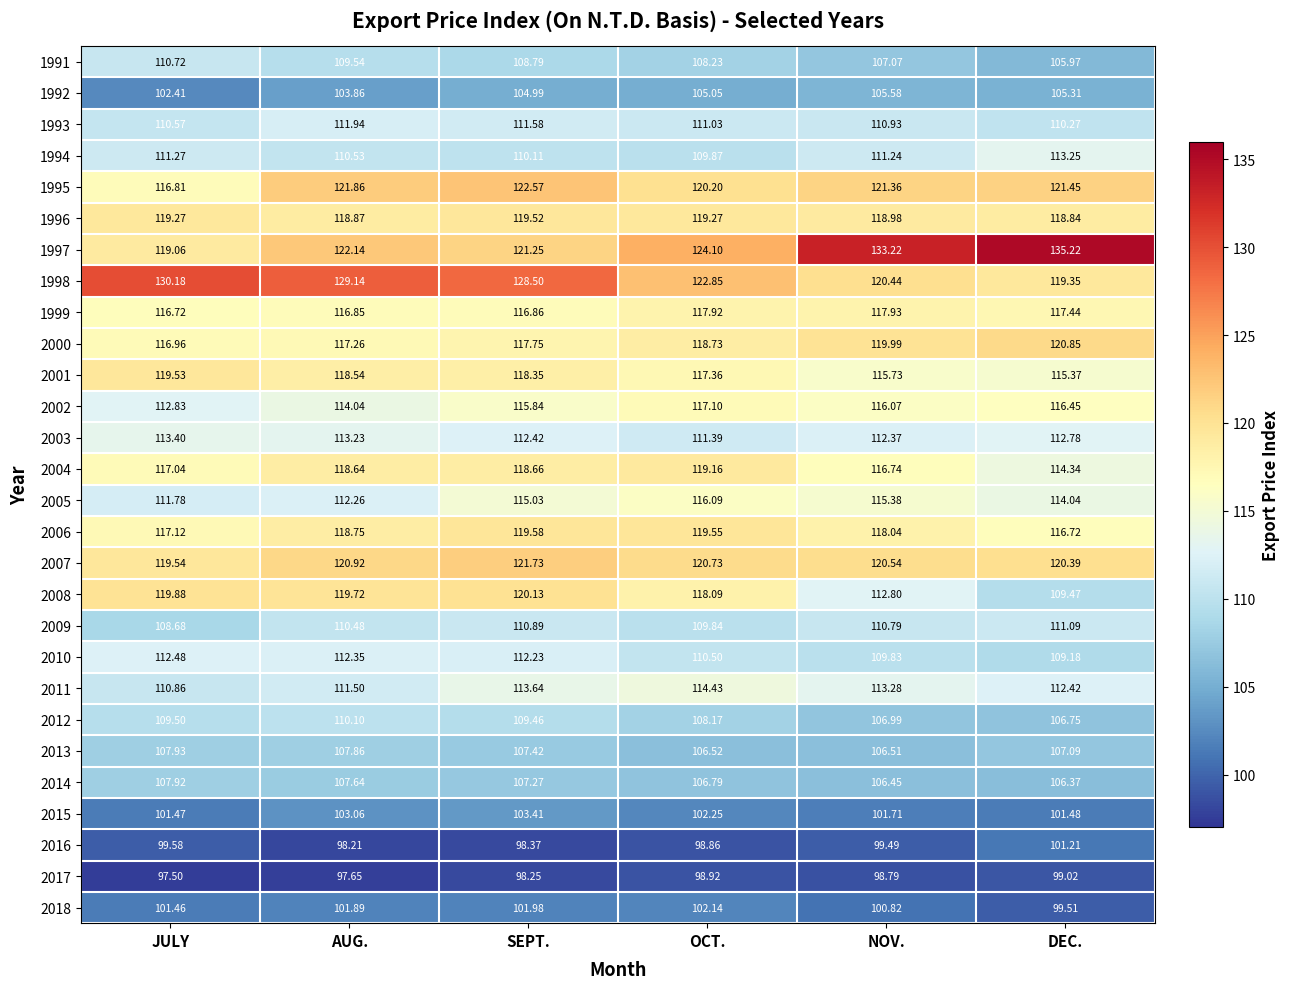

At which category is the sum across all series the highest?

SEPT.